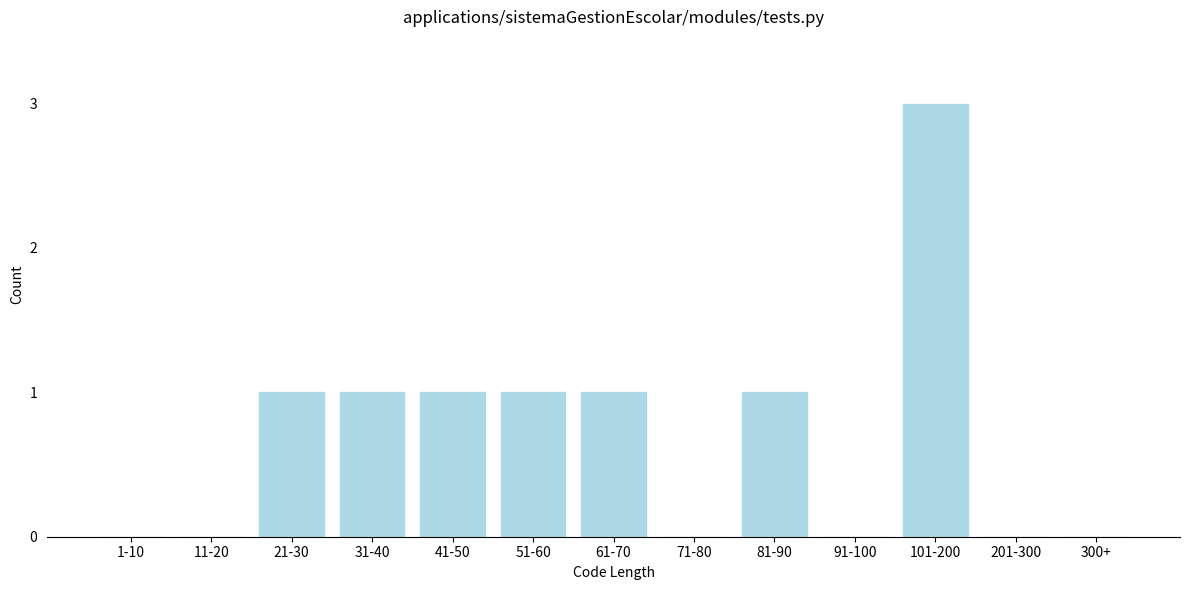

Reading left to right, list all the values displayed in this chart.

1-10=0	11-20=0	21-30=1	31-40=1	41-50=1	51-60=1	61-70=1	71-80=0	81-90=1	91-100=0	101-200=3	201-300=0	300+=0